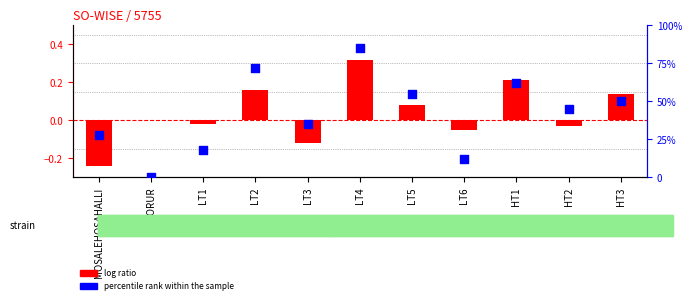

Which series contains the lowest Y value?

log ratio